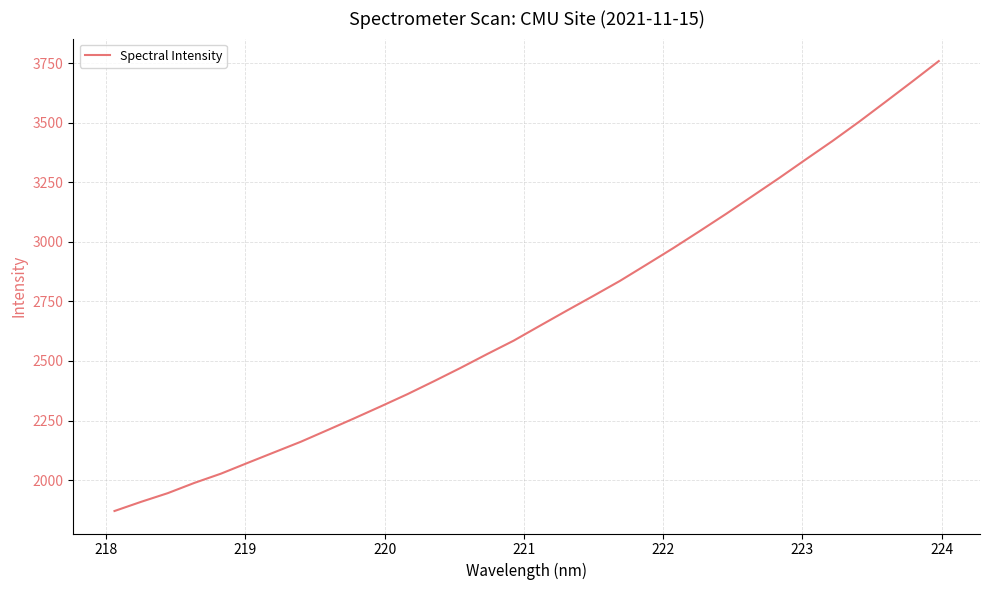

What is the difference between the maximum and second lowest values?

1849.6